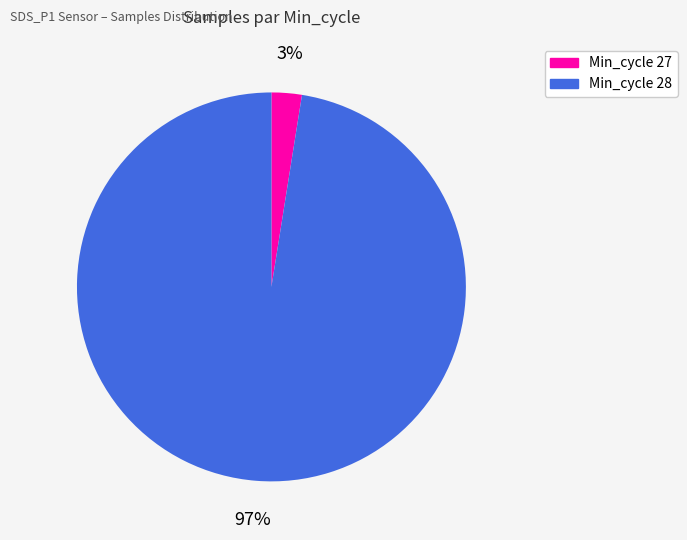

True or false: Min_cycle 27 accounts for 11% of the total.

False